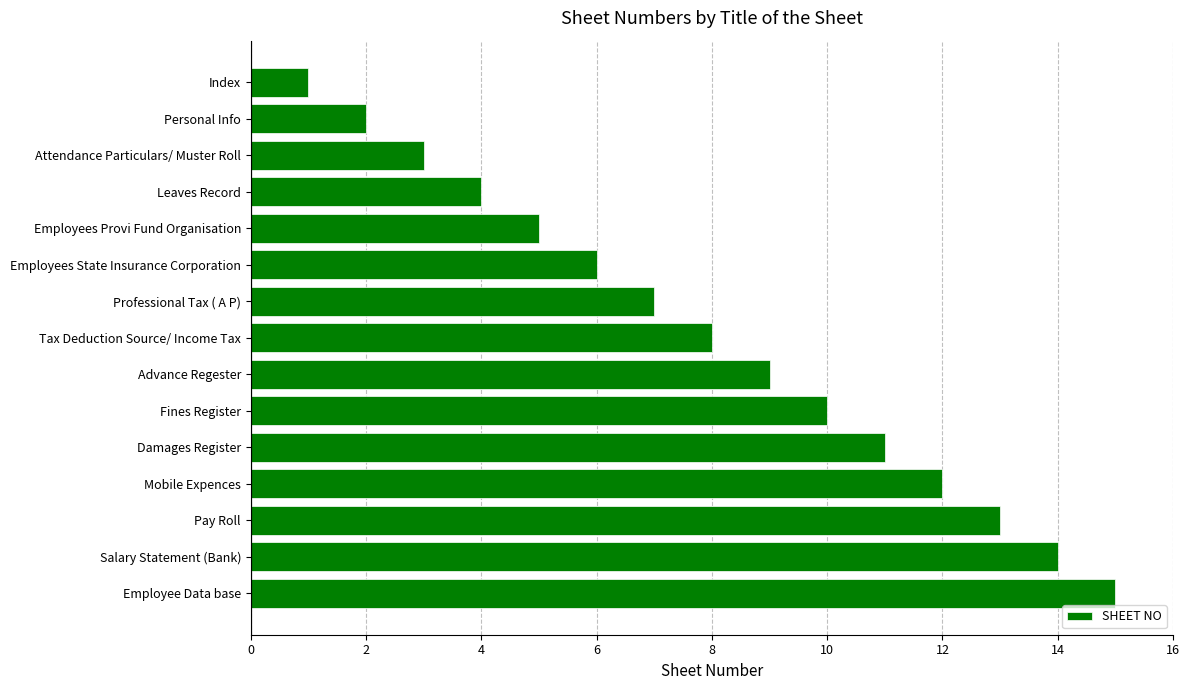

What is the difference between the second highest and minimum values?

13